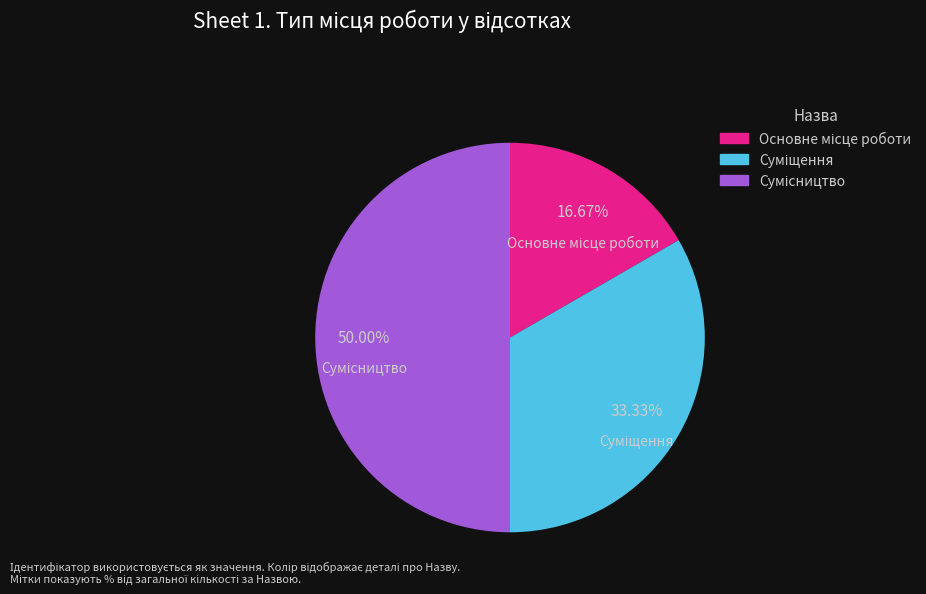

Do Основне місце роботи and Суміщення together represent more than half of the pie?

No